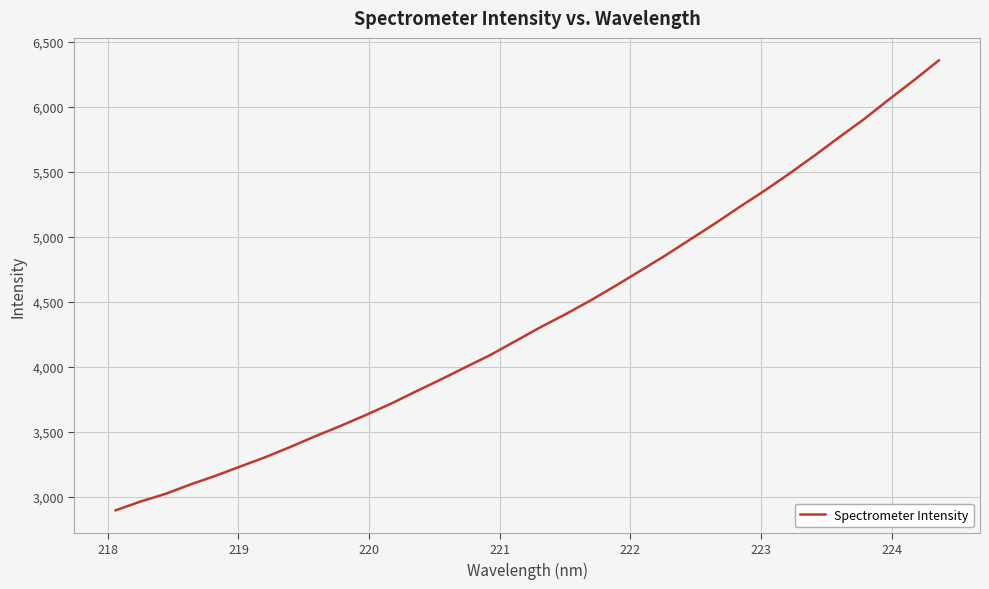

What is the difference between the maximum and minimum values?

3462.8